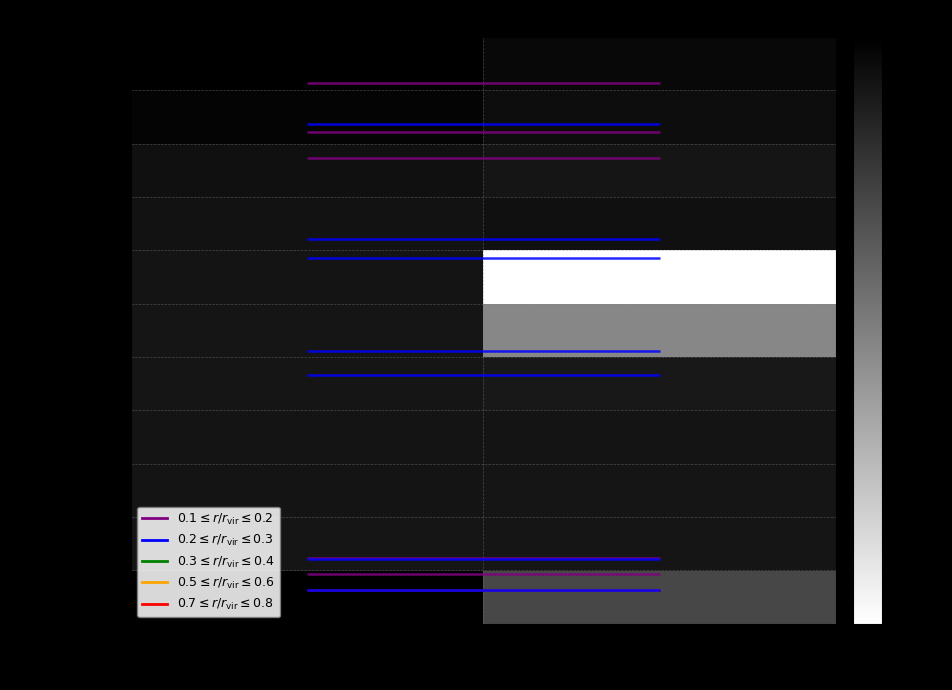

True or false: Otros has a value of 254 at DIC-22.

True